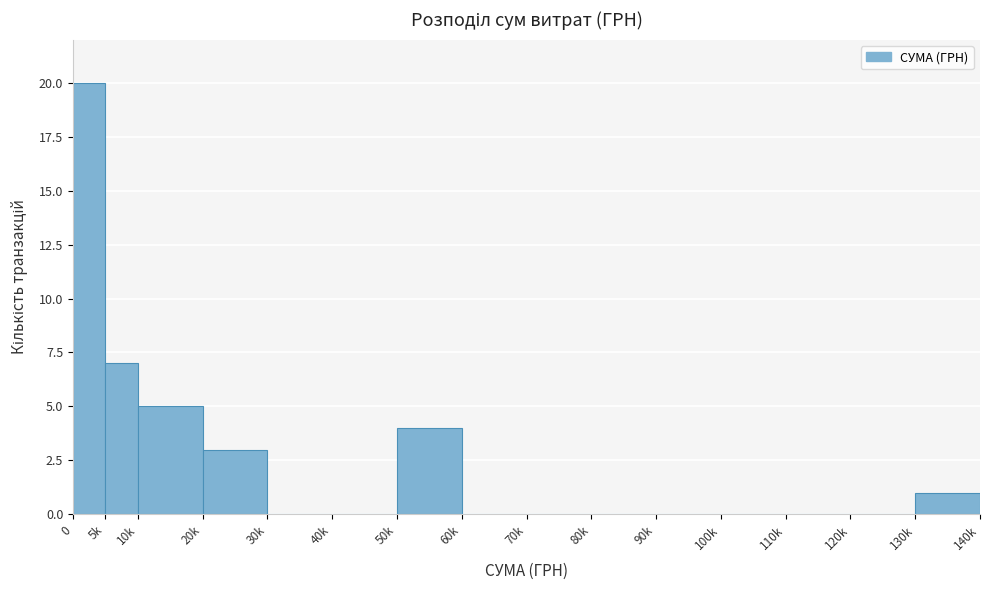

Reading right to left, transcribe all the data shown in this chart.

130k=1	120k=0	110k=0	100k=0	90k=0	80k=0	70k=0	60k=0	50k=4	40k=0	30k=0	20k=3	10k=5	5k=7	0=20